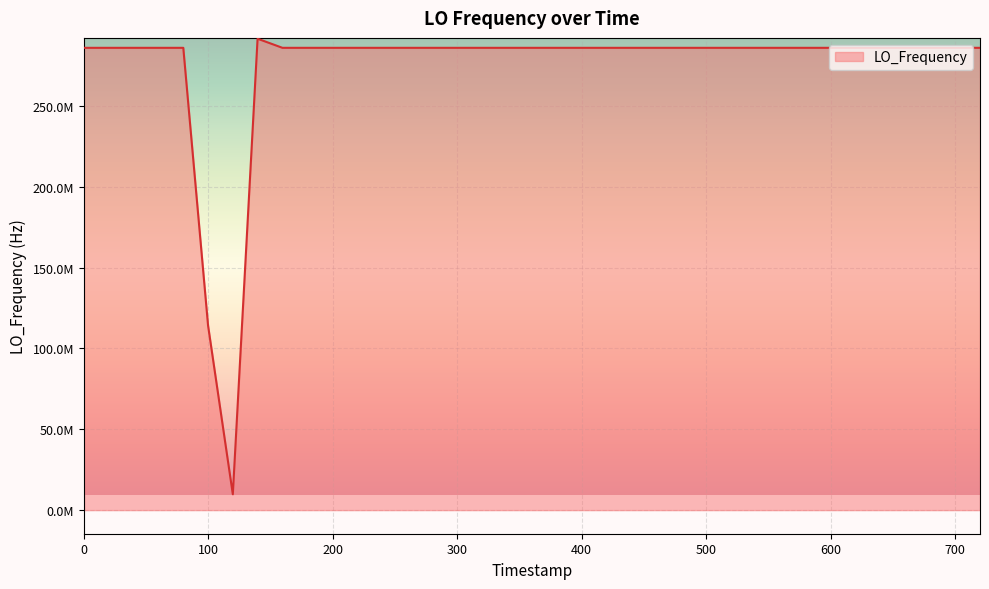

How many points are higher than both their immediate neighbors (excluding endpoints)?

8